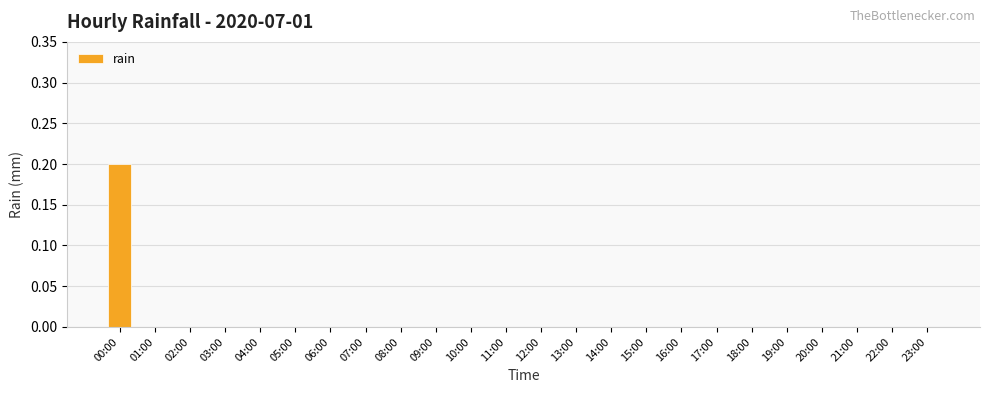

How many distinct data groups are displayed?

1